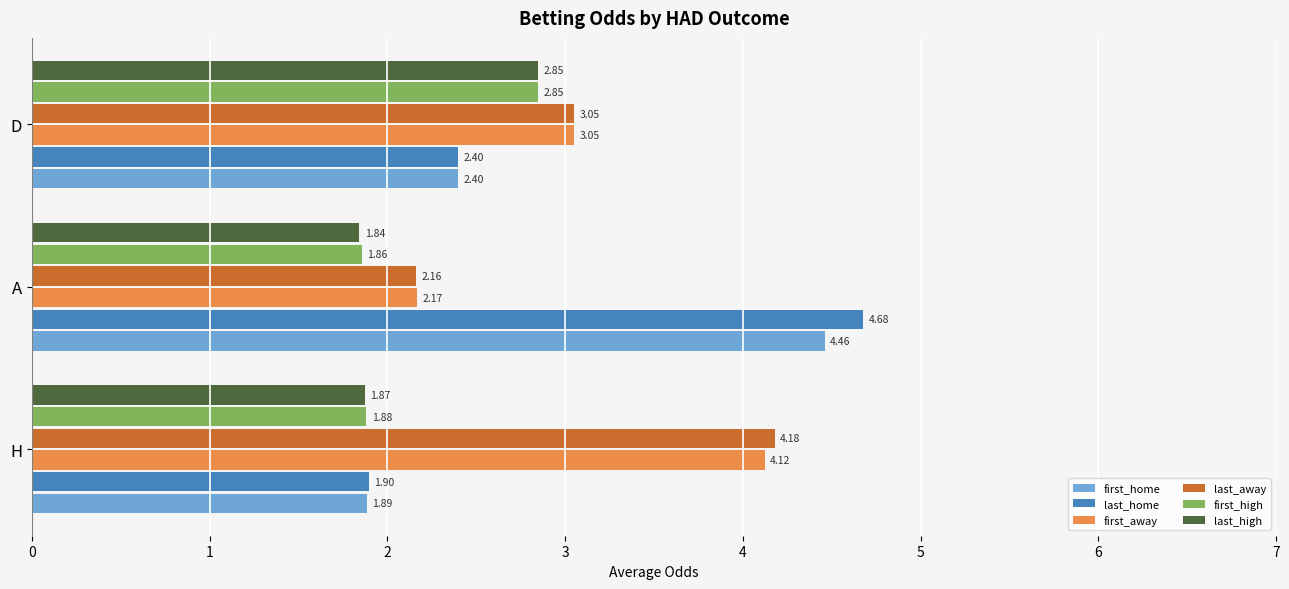

What is the sum of all last_away values?

9.4